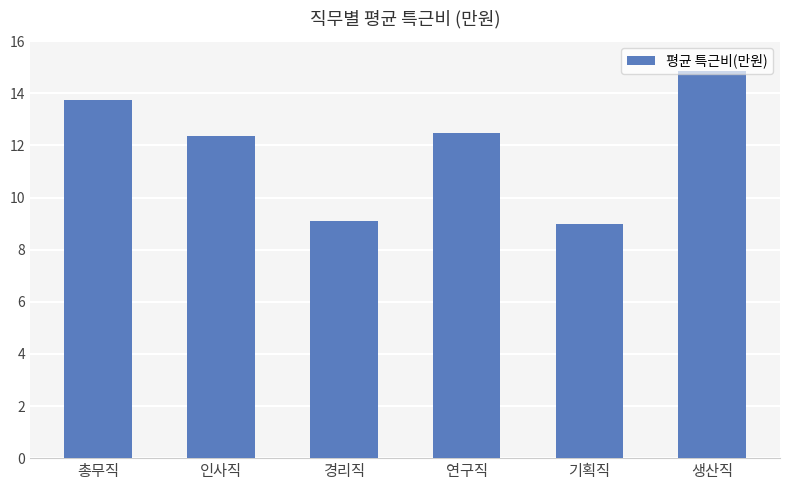

What value does the data have at 연구직?

12.5